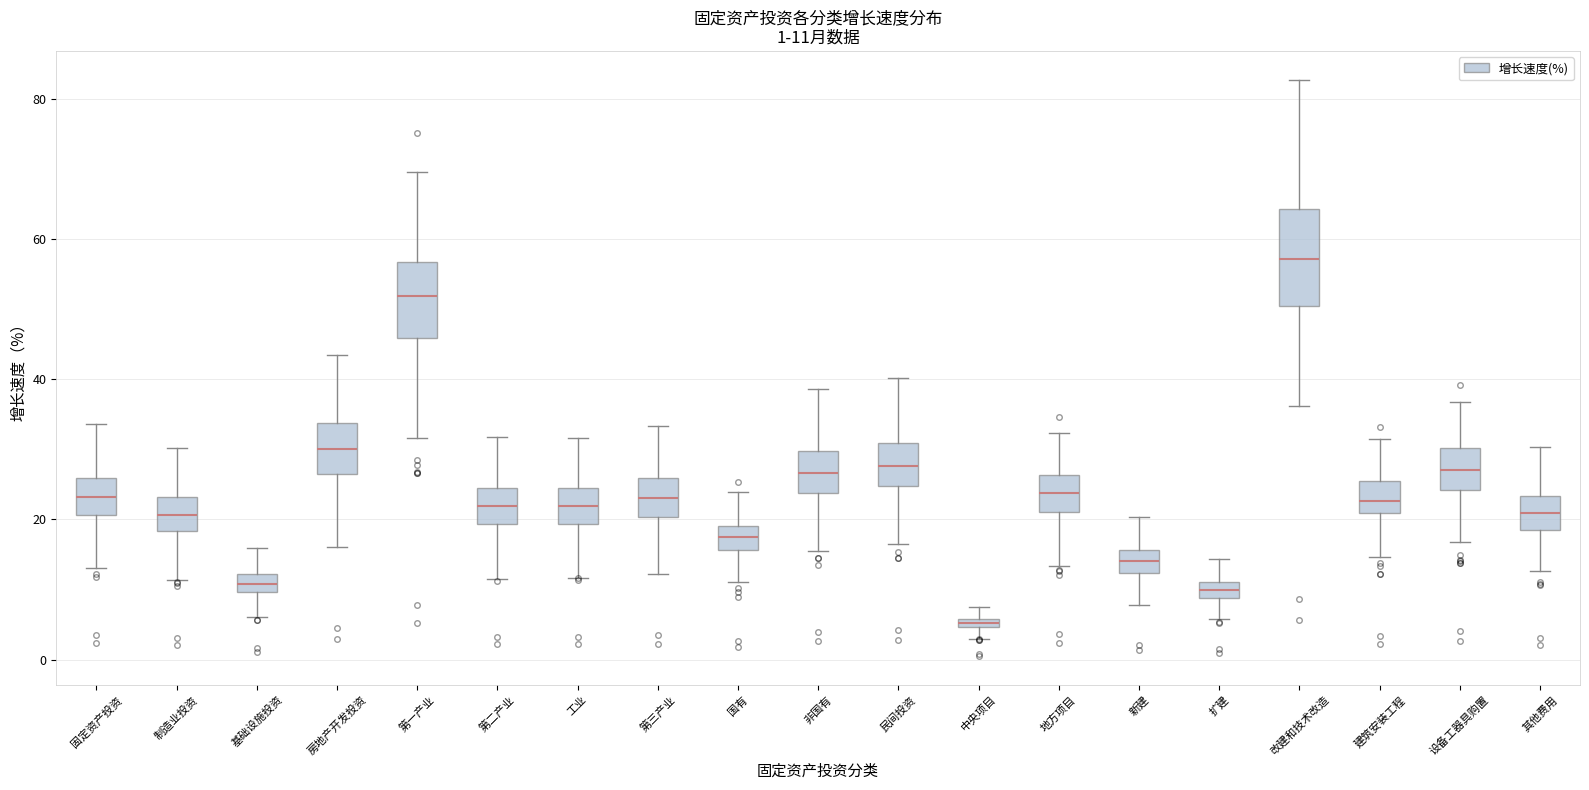

Which box's median line is the highest?

改建和技术改造